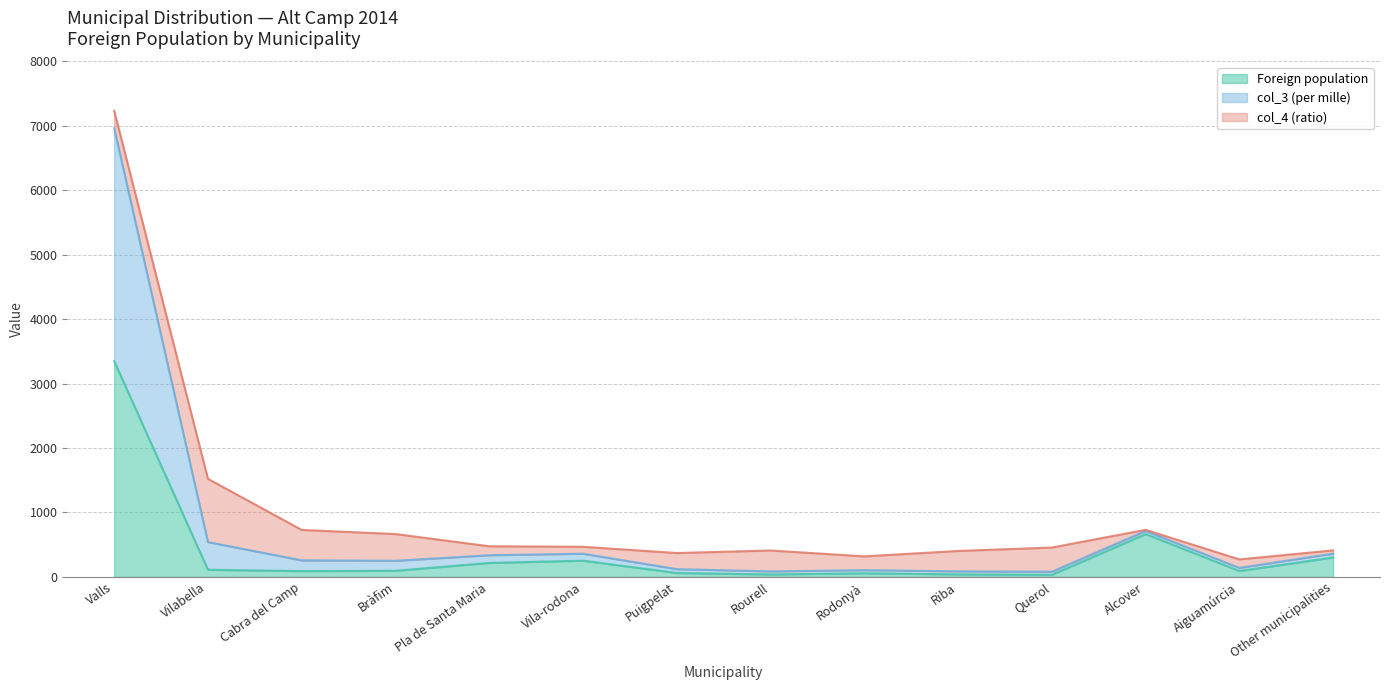

At which category is the sum across all series the highest?

Valls